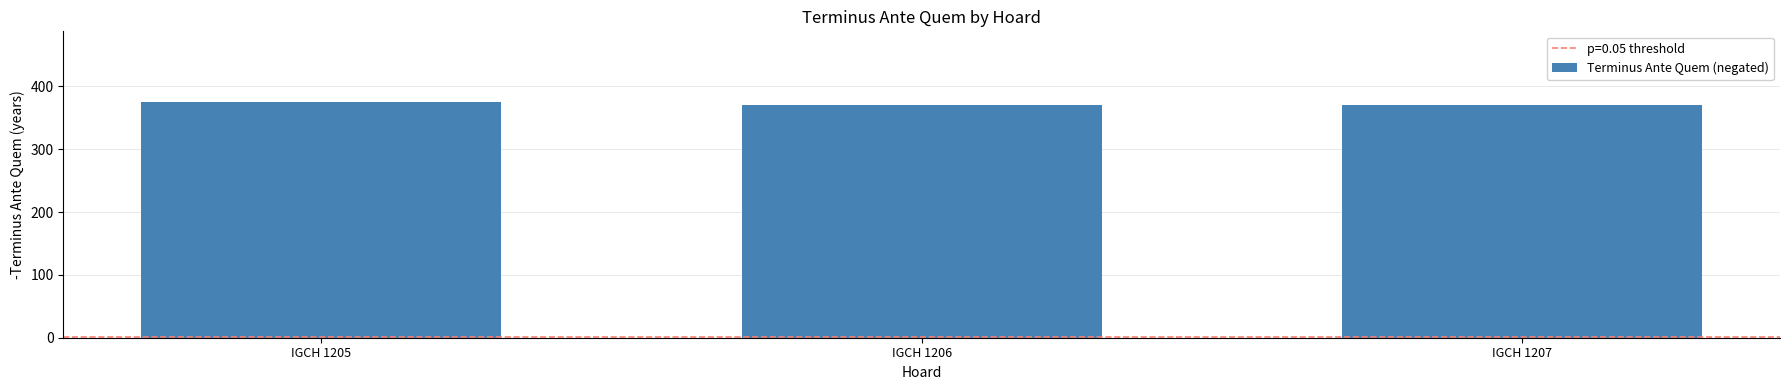

What is the maximum value shown in the chart?

375